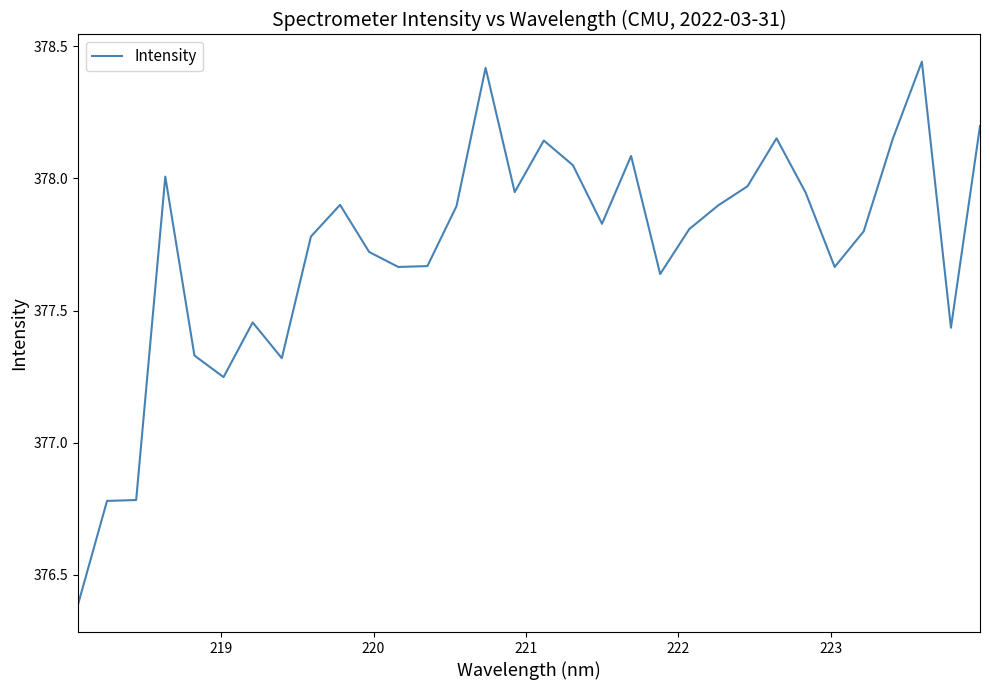

What is the difference between the maximum and minimum values?

2.1